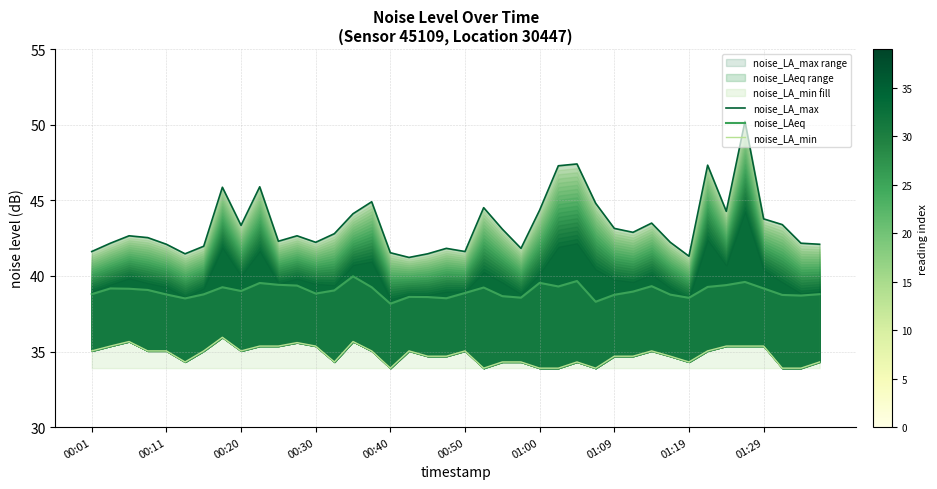

Is the value of noise_LA_max at 15 greater than the value of noise_LA_min at 34?

Yes